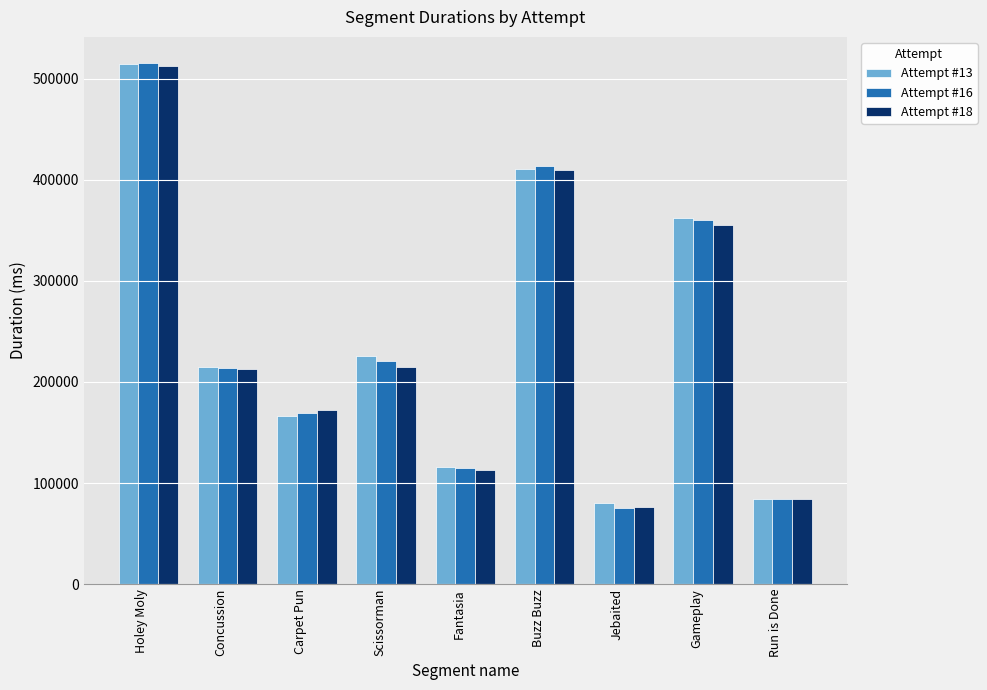

Reading left to right, extract all data points from this chart.

Attempt #13: 514825	214785	166567	225584	116200	411030	79990	362640	84065
Attempt #16: 515616	213558	169511	220892	114420	413781	75426	360589	83800
Attempt #18: 512986	212501	172591	214860	113299	409632	75883	355409	83890